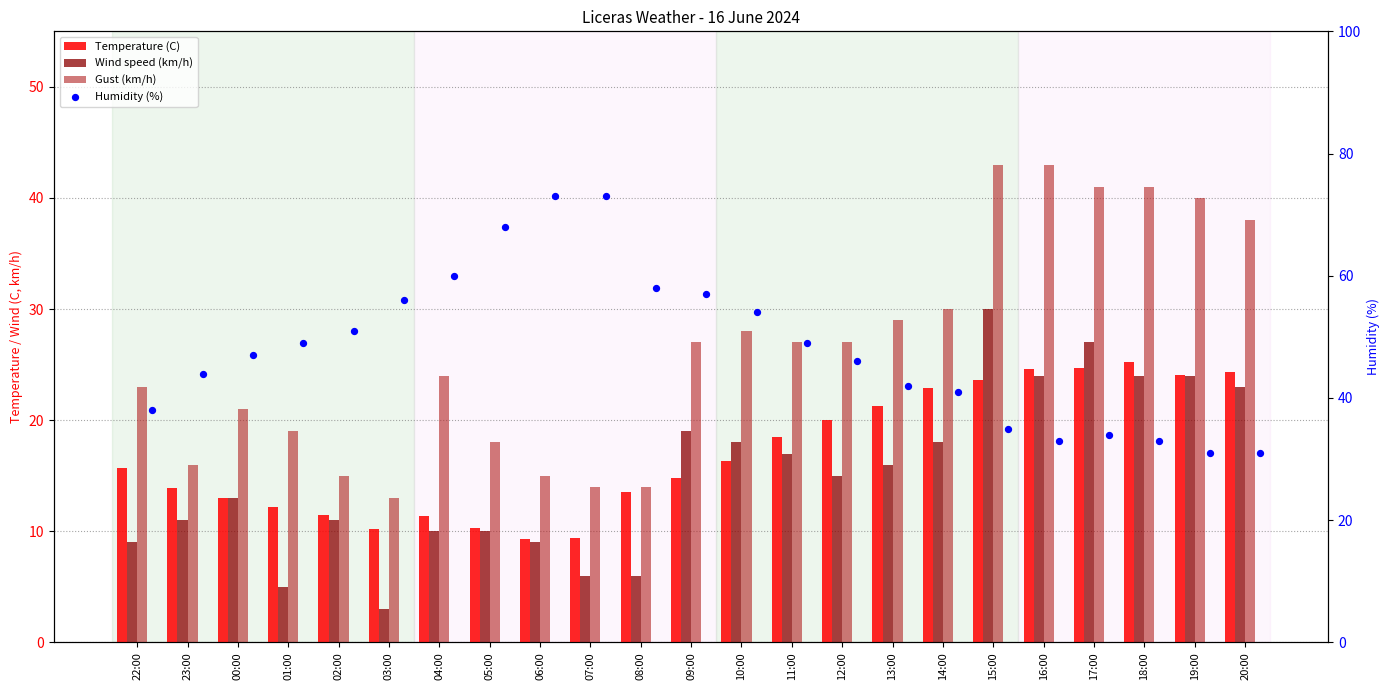

Is the value of Gust (km/h) at 12:00 greater than the value of Wind speed (km/h) at 00:00?

Yes